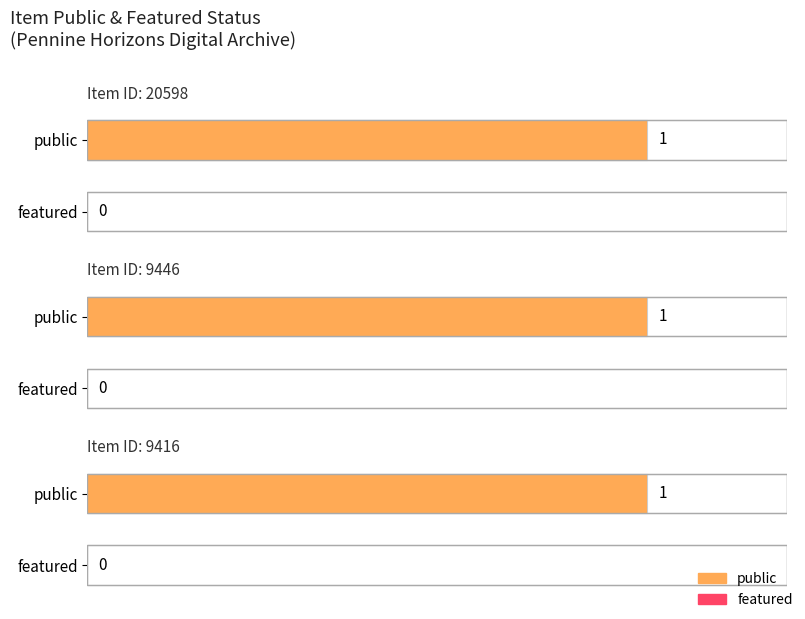

What is the difference between the highest and lowest values at 9416?

1